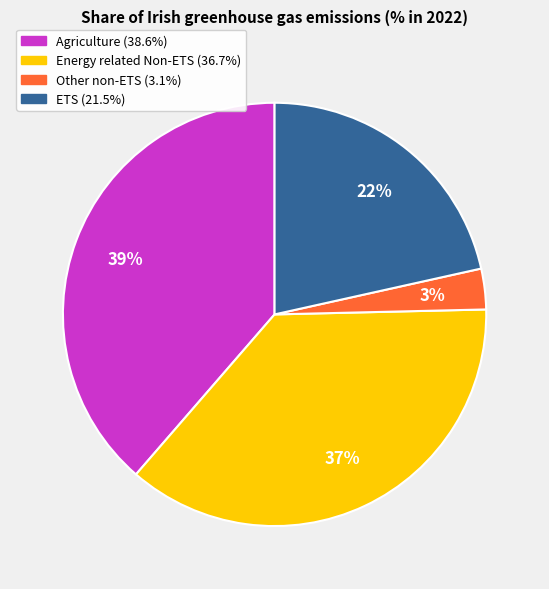

What percentage is the Other non-ETS slice, to the nearest percent?

3%